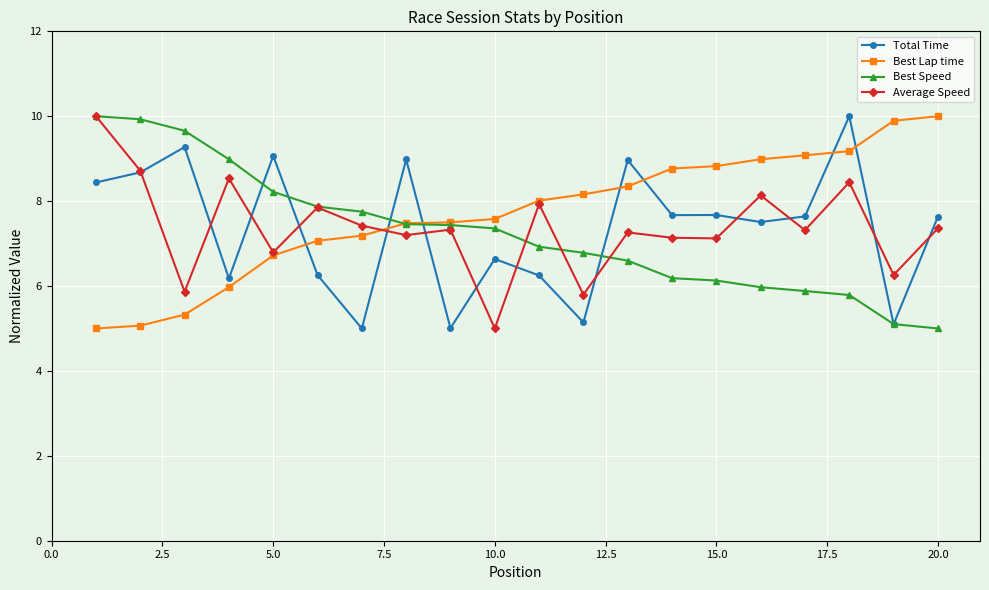

What is the greatest value displayed?

10.0